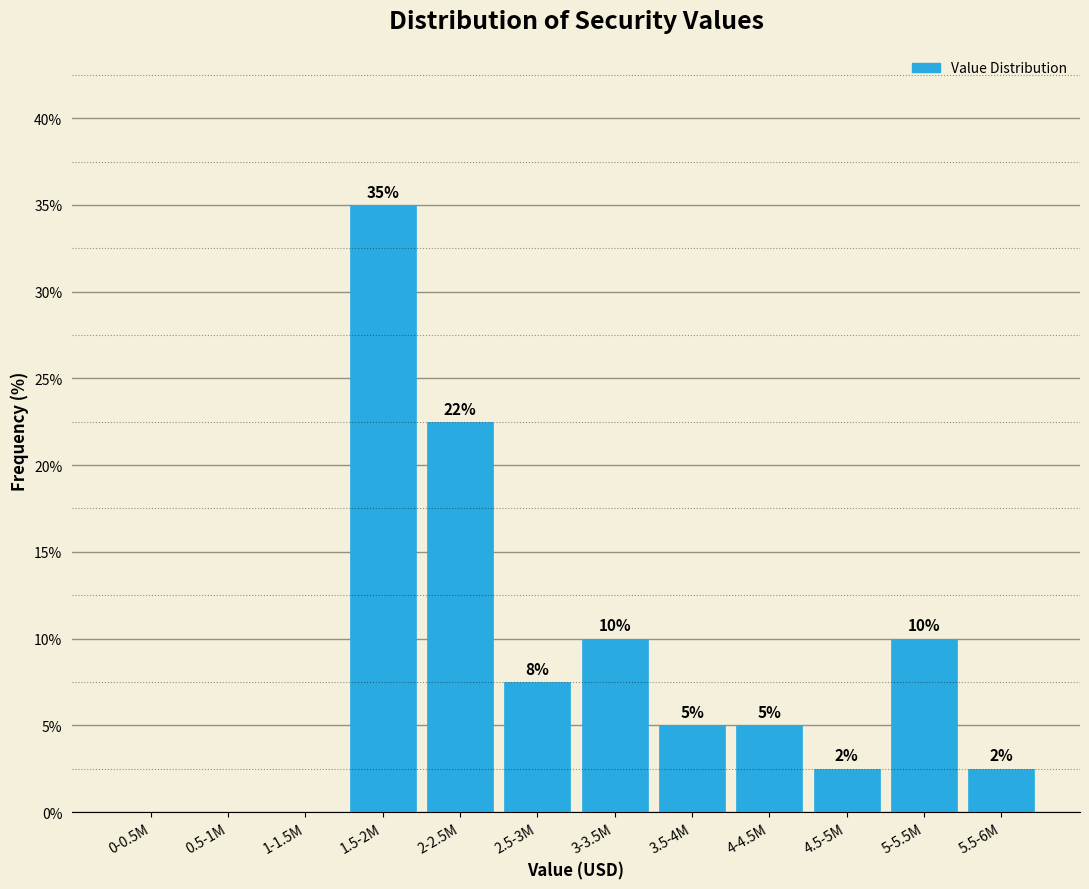

What is the change in value from 1.5-2M to 5-5.5M?

-25.0